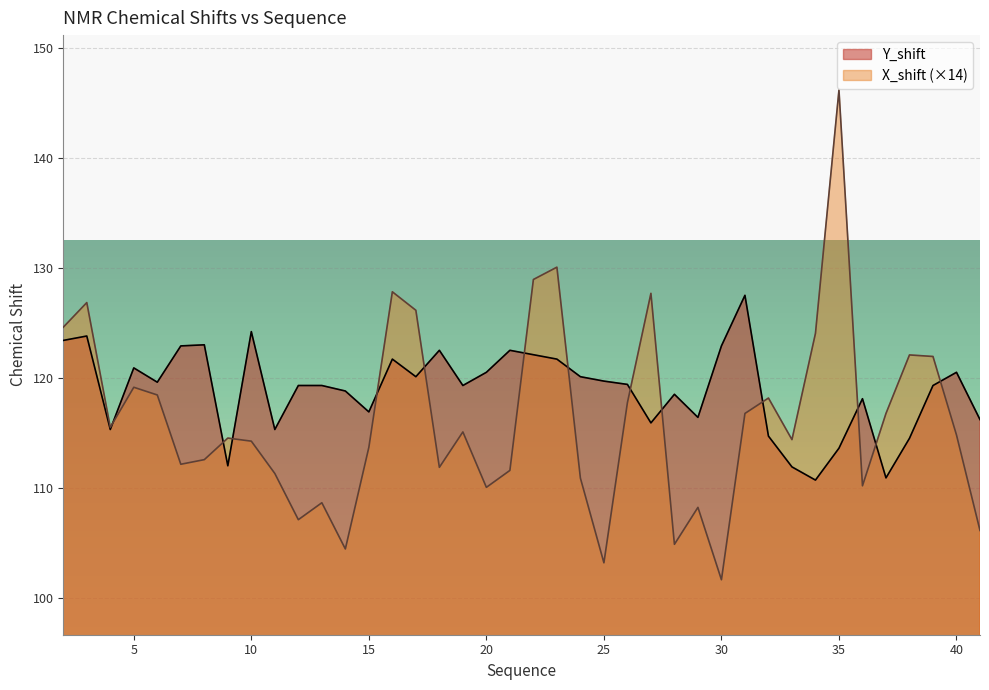

Rank the series by their average value, from lowest to highest.

X_shift (×14), Y_shift